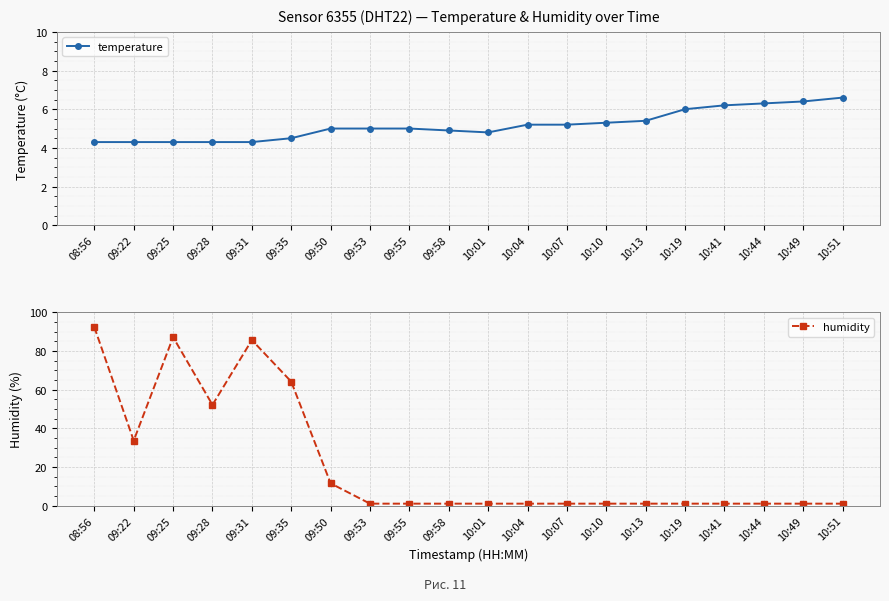

Rank the categories by humidity value from lowest to highest.

09:53, 09:55, 09:58, 10:01, 10:04, 10:07, 10:10, 10:13, 10:19, 10:41, 10:44, 10:49, 10:51, 09:50, 09:22, 09:28, 09:35, 09:31, 09:25, 08:56